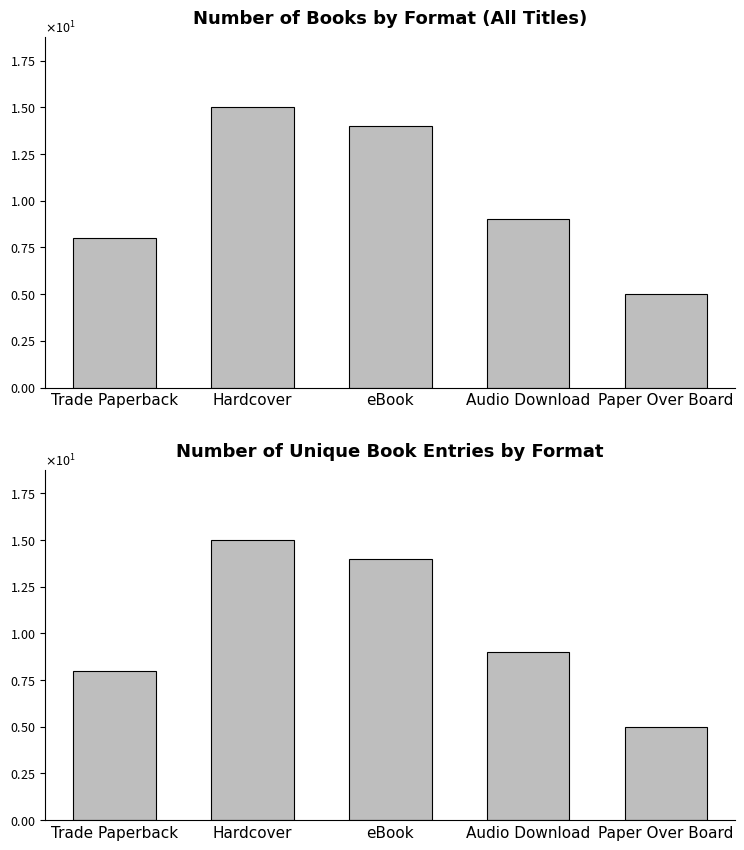

What is the label of the 3rd bar from the right?

eBook